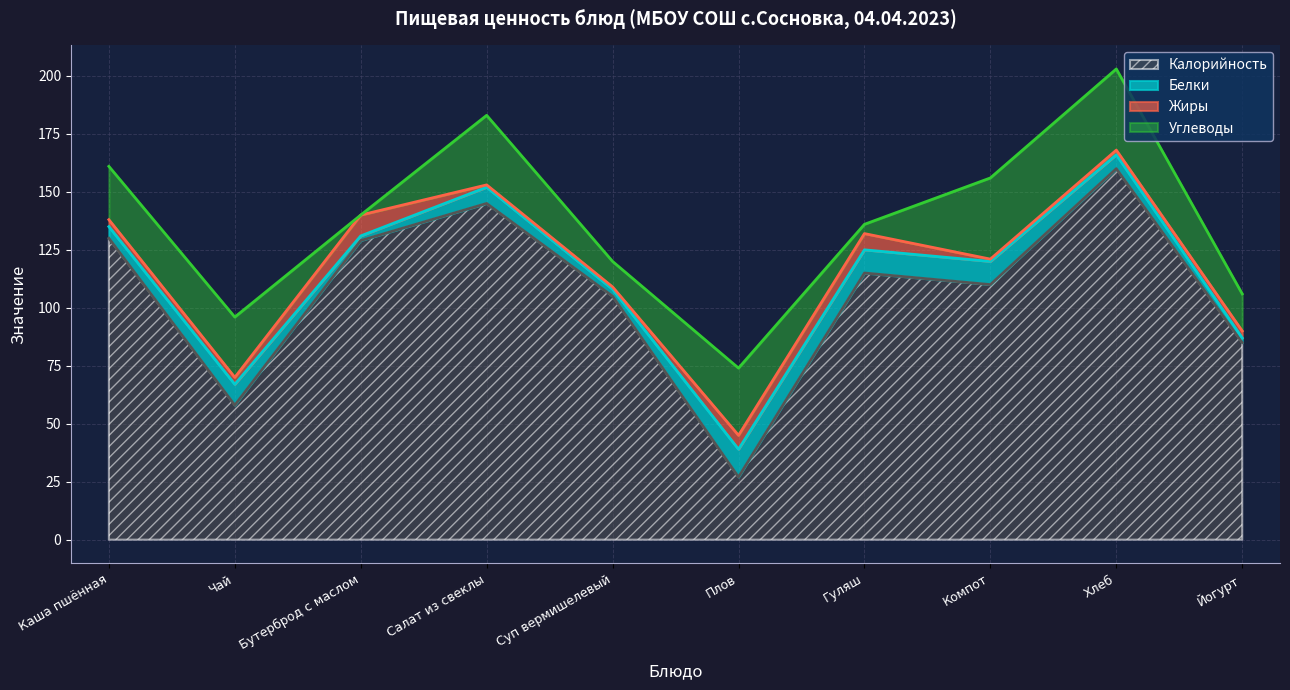

What are all the series names shown in the legend?

Калорийность, Белки, Жиры, Углеводы